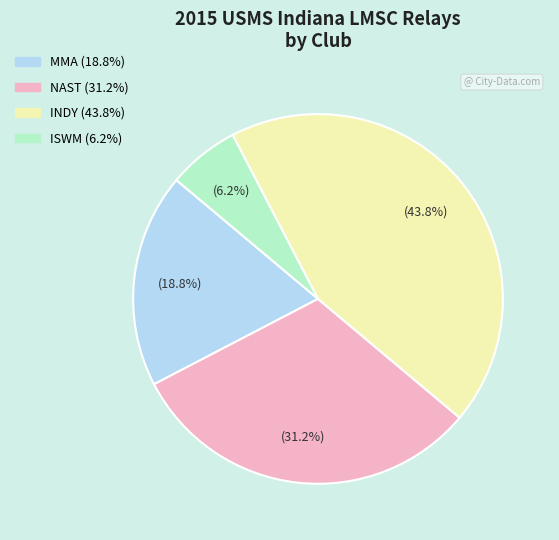

Is there any slice that represents more than half of the pie?

No